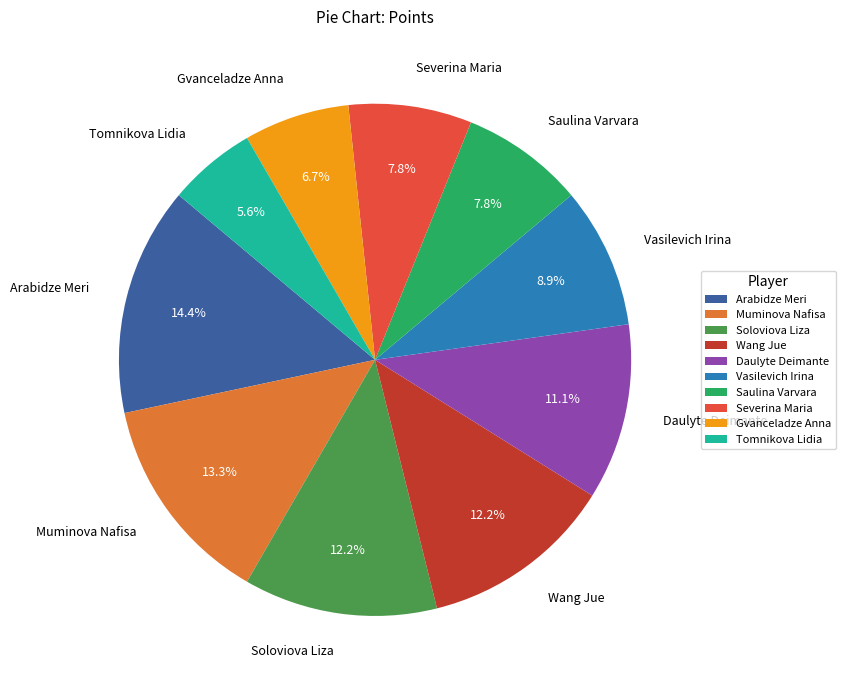

To the nearest percent, what is the difference between the largest and smallest slice percentages?

9%